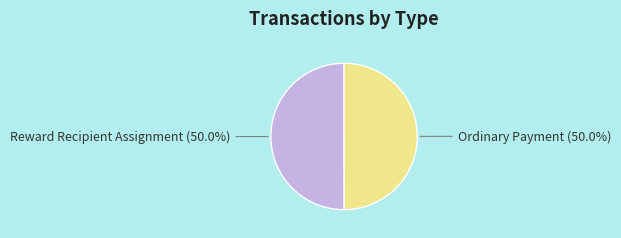

How many slices are in this pie chart?

2